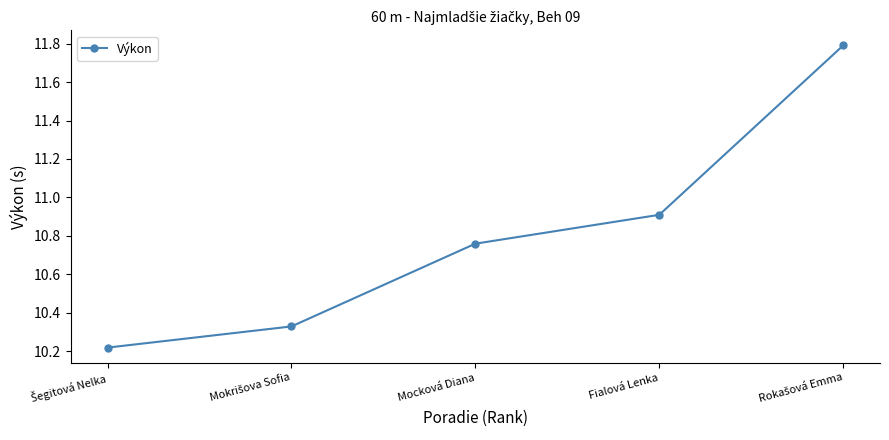

True or false: there are more than 1 points higher than both neighbors.

False